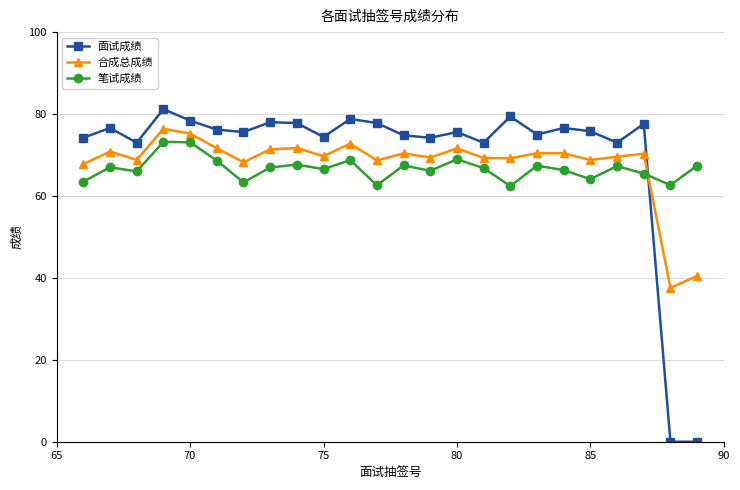

Which series has the widest spread of values?

面试成绩